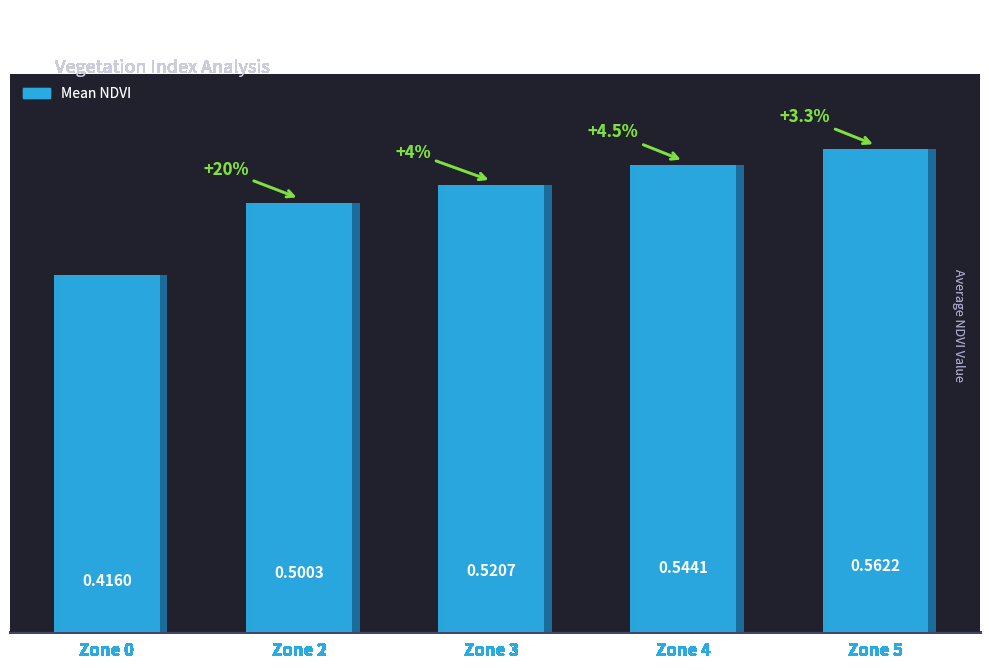

Count the values in the range 0 to 1.

5